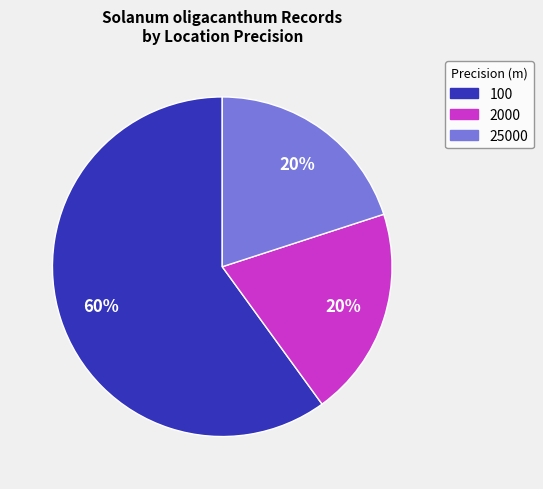

Does any single category account for the majority?

Yes